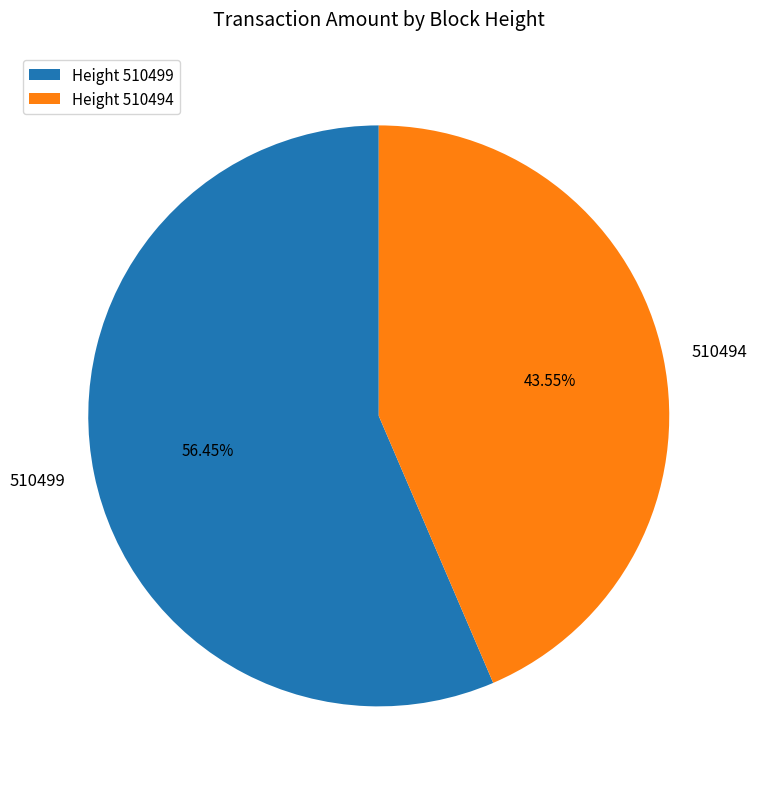

What is the smallest slice in the pie chart?

510494